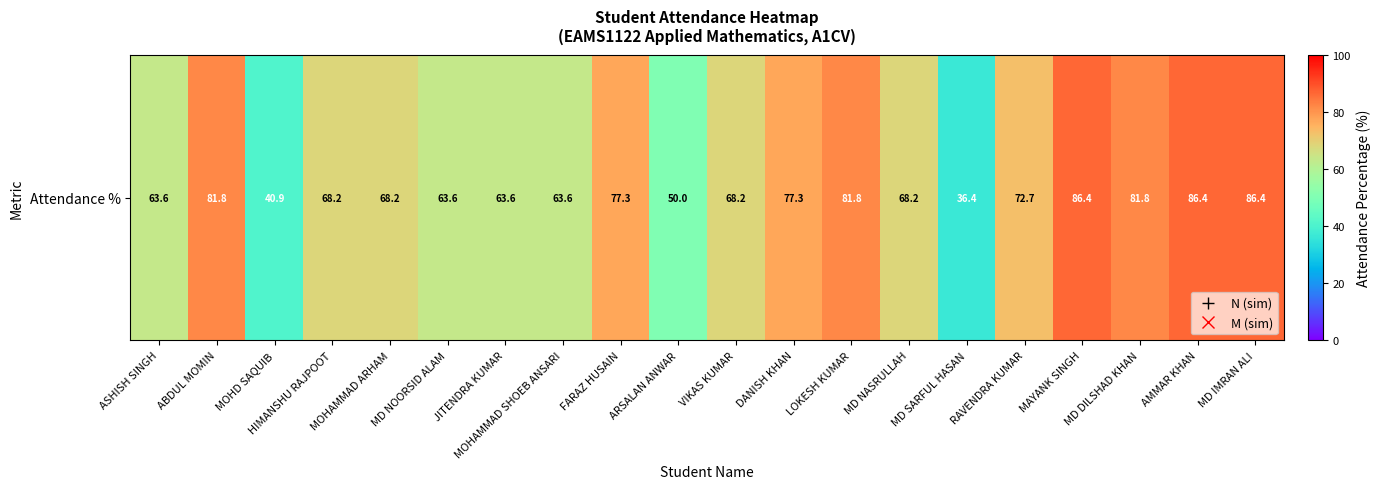

What is the approximate value at ABDUL MOMIN?

81.8